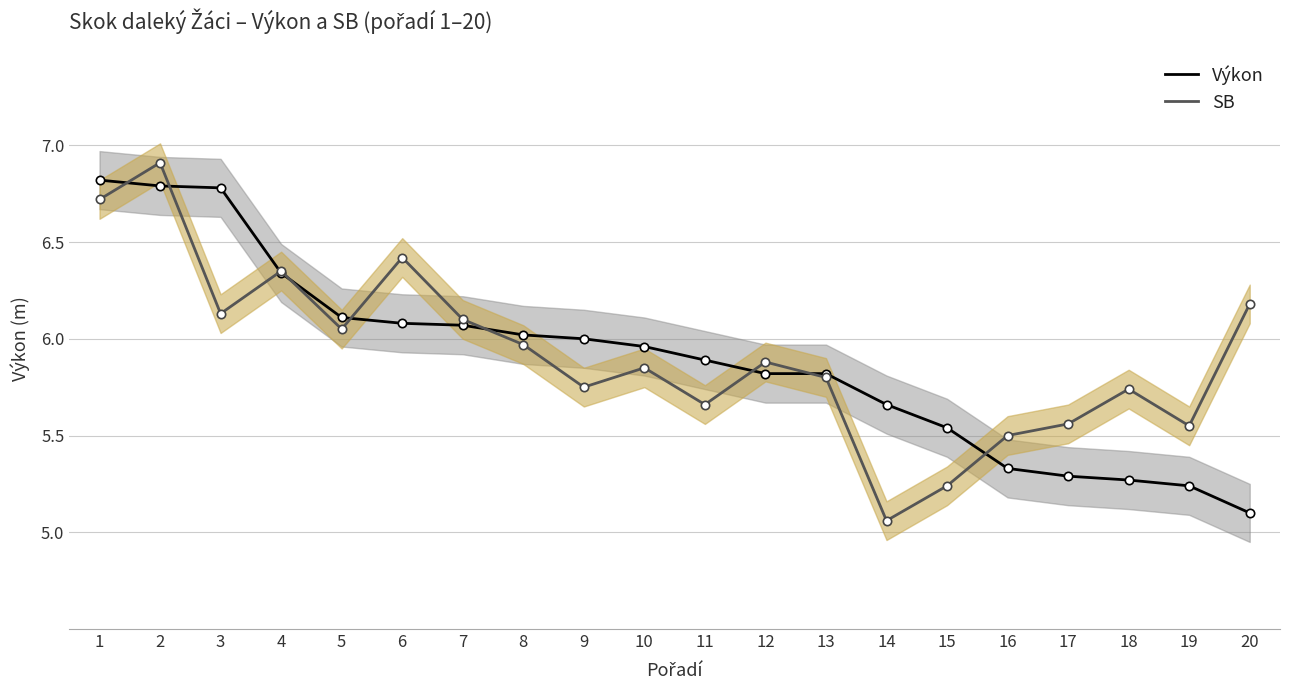

At how many categories does at least one series exceed 5?

20